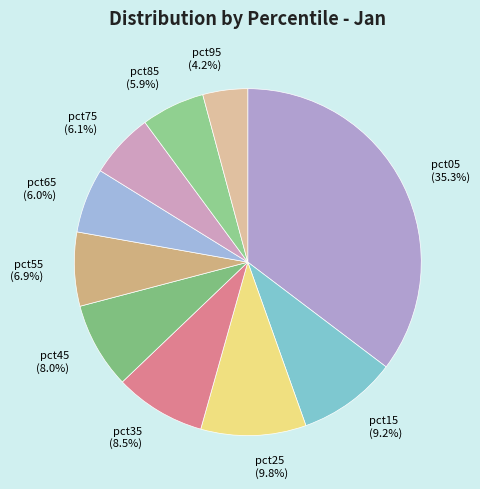

What percentage is the pct25 slice, to the nearest percent?

10%